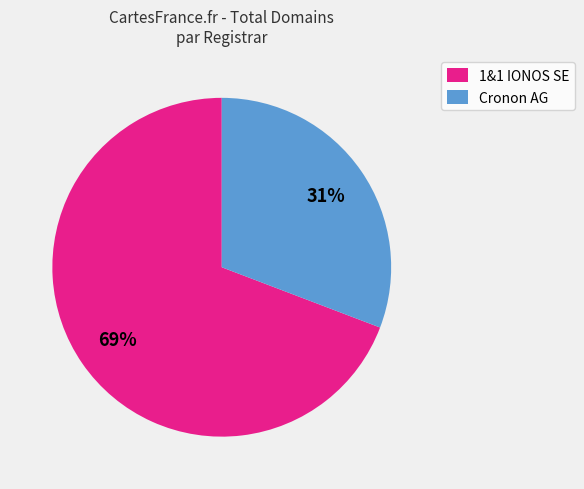

Count the number of slices in the pie.

2